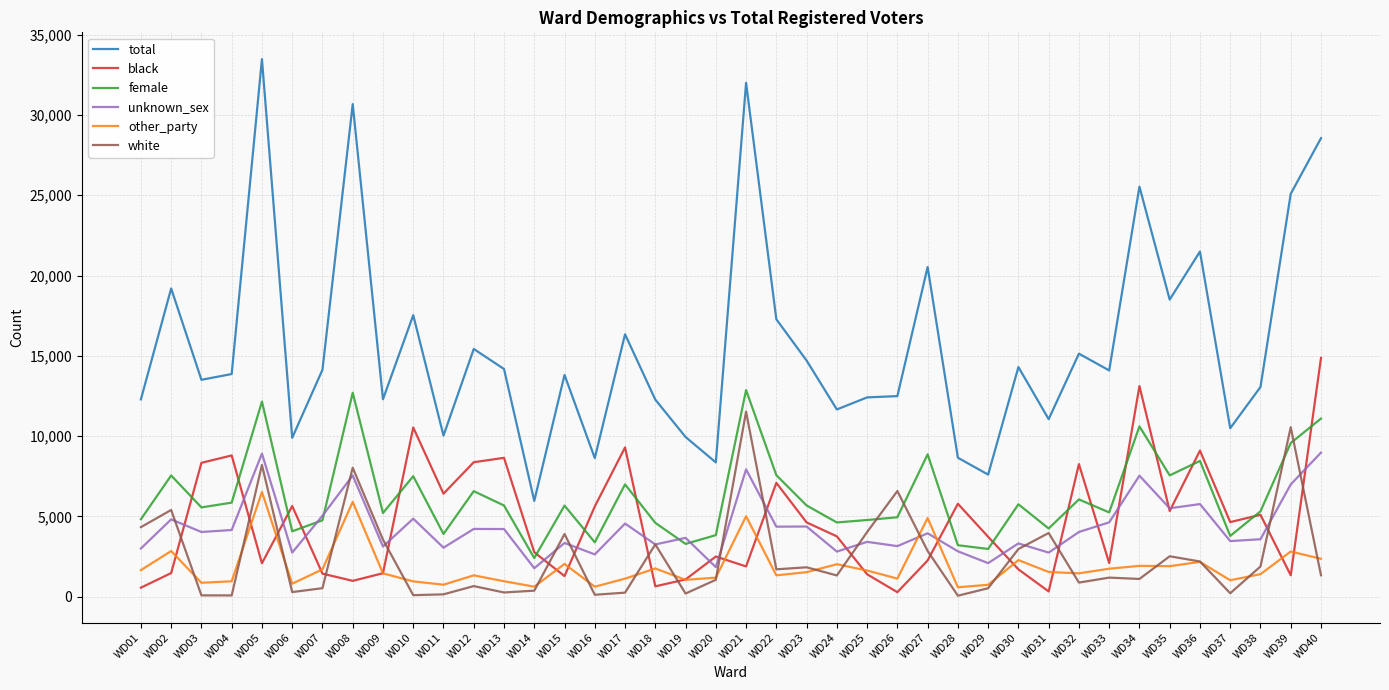

What is the difference between the maximum and minimum values in the unknown_sex series?

7200